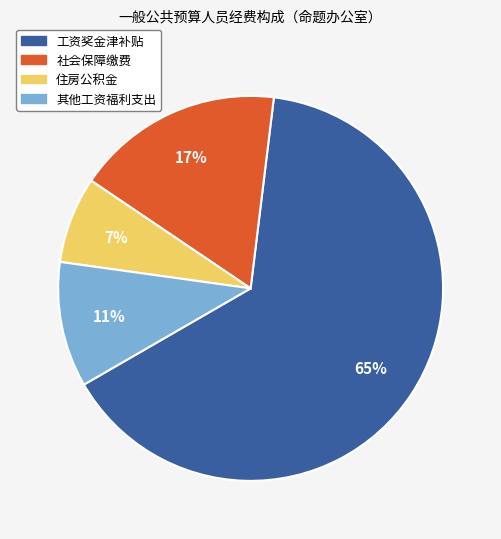

Does 工资奖金津补贴 account for over 50% of the chart?

Yes